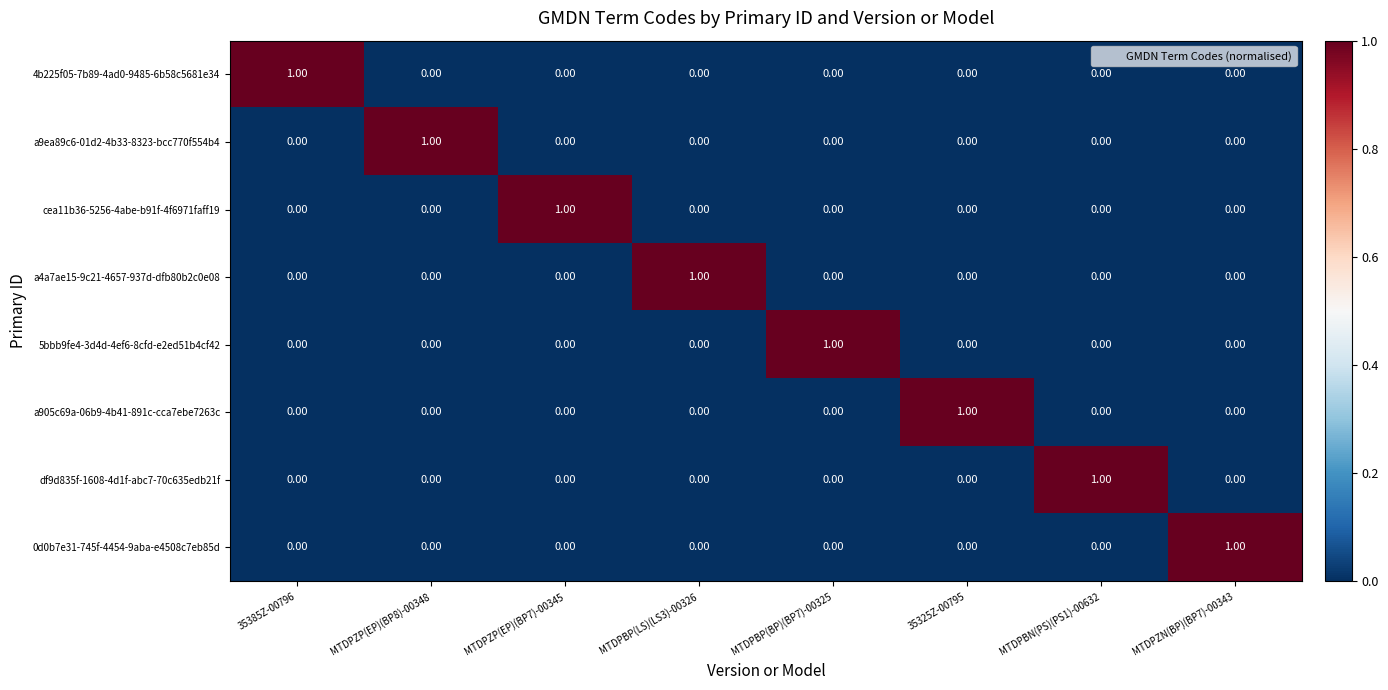

At how many categories does at least one series exceed 0?

8